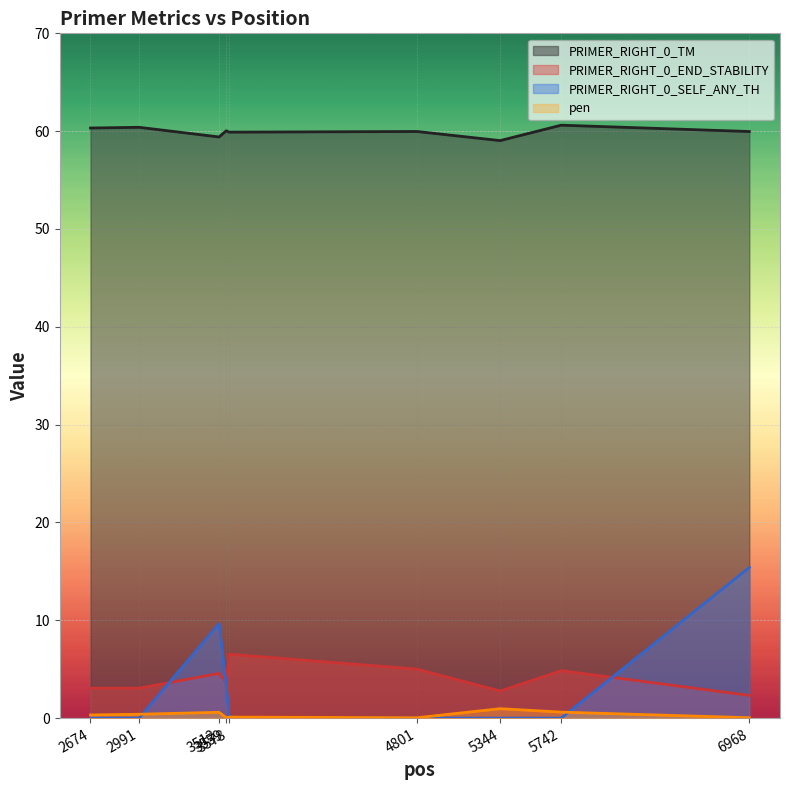

Which series changed the most between 2674 and 5742?

PRIMER_RIGHT_0_END_STABILITY